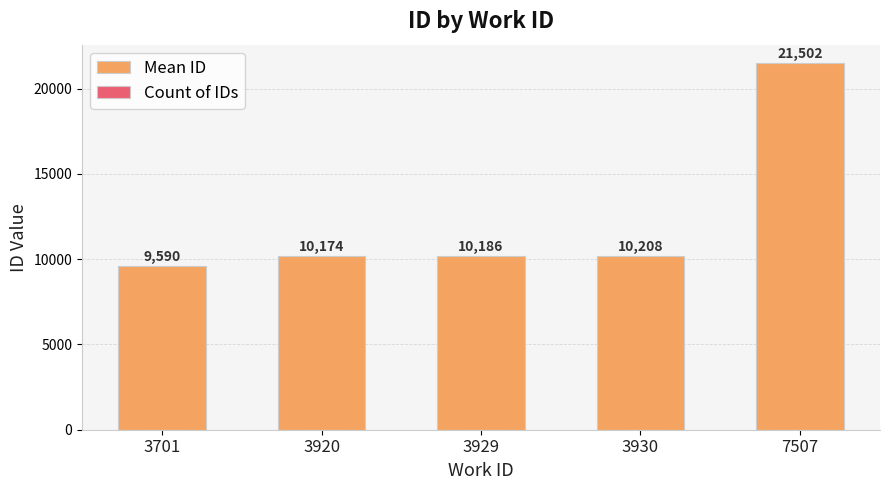

Does the chart contain any negative values?

No